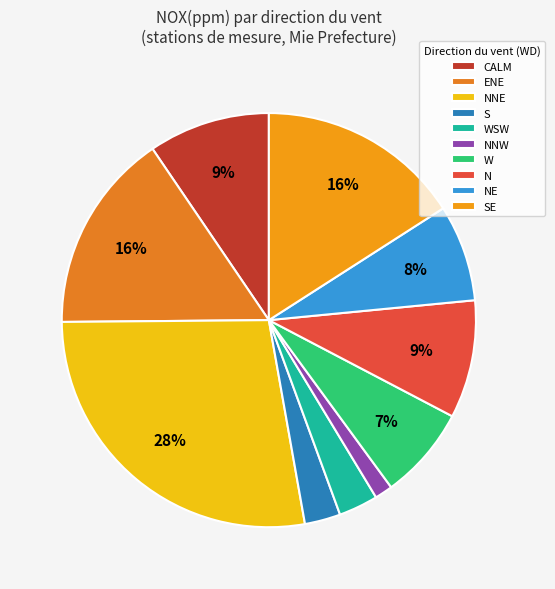

To the nearest percent, what is the combined percentage of W and ENE?

23%